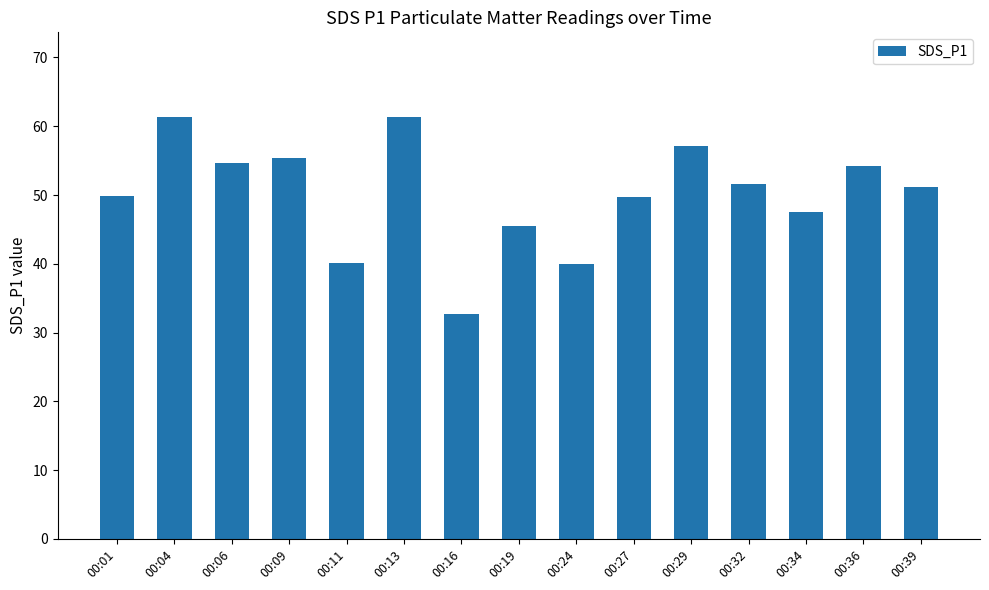

Count the number of data series in this chart.

1